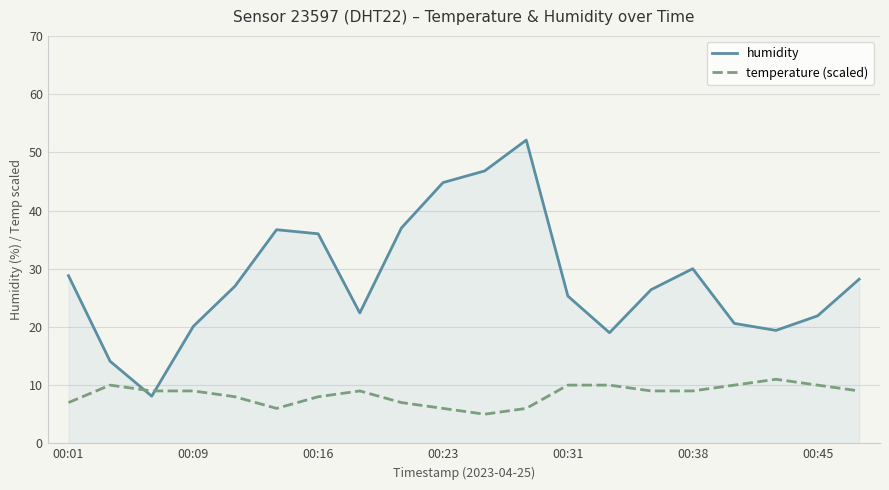

What is the difference between the maximum and minimum values in the humidity series?

44.0